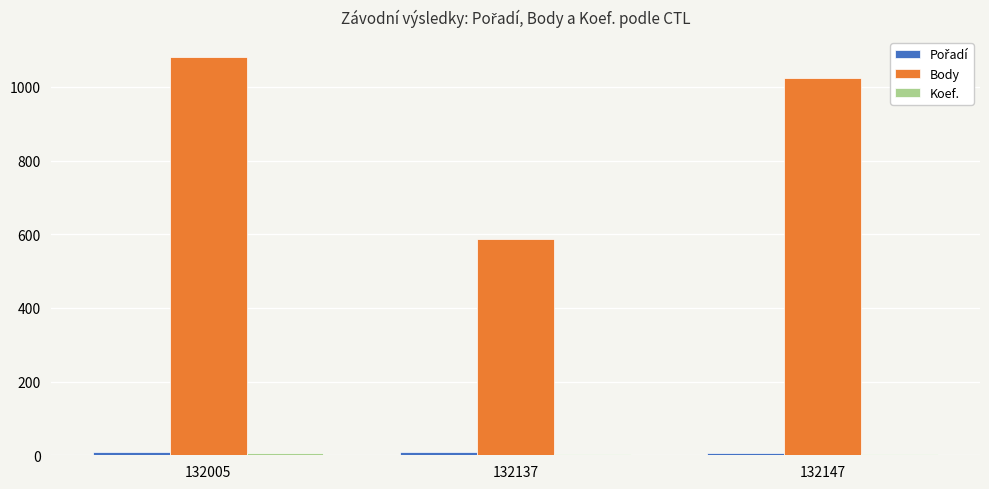

List the labels in order of Body value, largest first.

132005, 132147, 132137